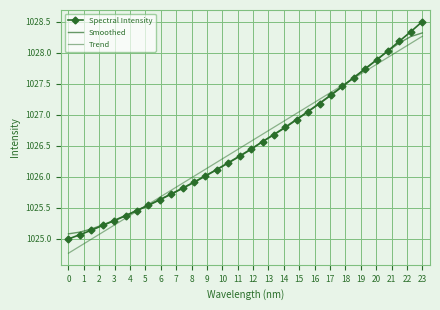

Reading left to right, list all the values displayed in this chart.

Spectral Intensity: 0=1025.0	1=1025.1	2=1025.1	3=1025.2	4=1025.3	5=1025.4	6=1025.5	7=1025.5	8=1025.6	9=1025.7	10=1025.8	11=1025.9	12=1026.0	13=1026.1	14=1026.2	15=1026.3	16=1026.4	17=1026.6	18=1026.7	19=1026.8	20=1026.9	21=1027.1	22=1027.2	23=1027.3	24=1027.5	25=1027.6	26=1027.7	27=1027.9	28=1028.0	29=1028.2	30=1028.3	31=1028.5
Smoothed: 0=1025.1	1=1025.1	2=1025.2	3=1025.2	4=1025.3	5=1025.4	6=1025.5	7=1025.5	8=1025.6	9=1025.7	10=1025.8	11=1025.9	12=1026.0	13=1026.1	14=1026.2	15=1026.3	16=1026.5	17=1026.6	18=1026.7	19=1026.8	20=1026.9	21=1027.1	22=1027.2	23=1027.3	24=1027.5	25=1027.6	26=1027.7	27=1027.9	28=1028.0	29=1028.2	30=1028.3	31=1028.3
Trend: 0=1024.8	1=1024.9	2=1025.0	3=1025.1	4=1025.2	5=1025.3	6=1025.4	7=1025.6	8=1025.7	9=1025.8	10=1025.9	11=1026.0	12=1026.1	13=1026.2	14=1026.3	15=1026.5	16=1026.6	17=1026.7	18=1026.8	19=1026.9	20=1027.0	21=1027.1	22=1027.2	23=1027.4	24=1027.5	25=1027.6	26=1027.7	27=1027.8	28=1027.9	29=1028.0	30=1028.2	31=1028.3